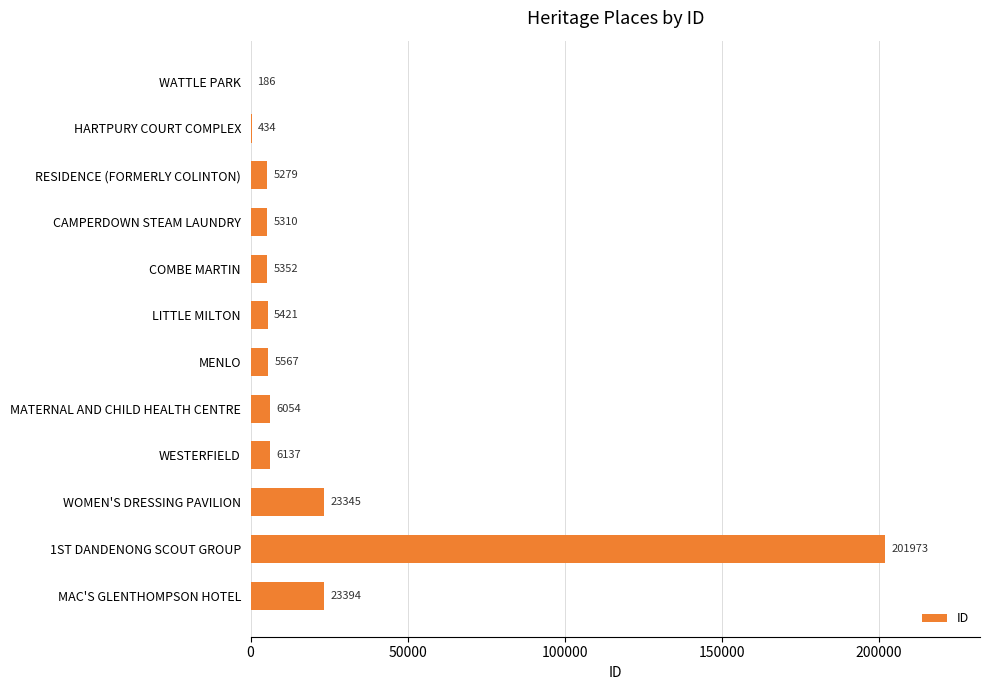

What is the average value?

24038